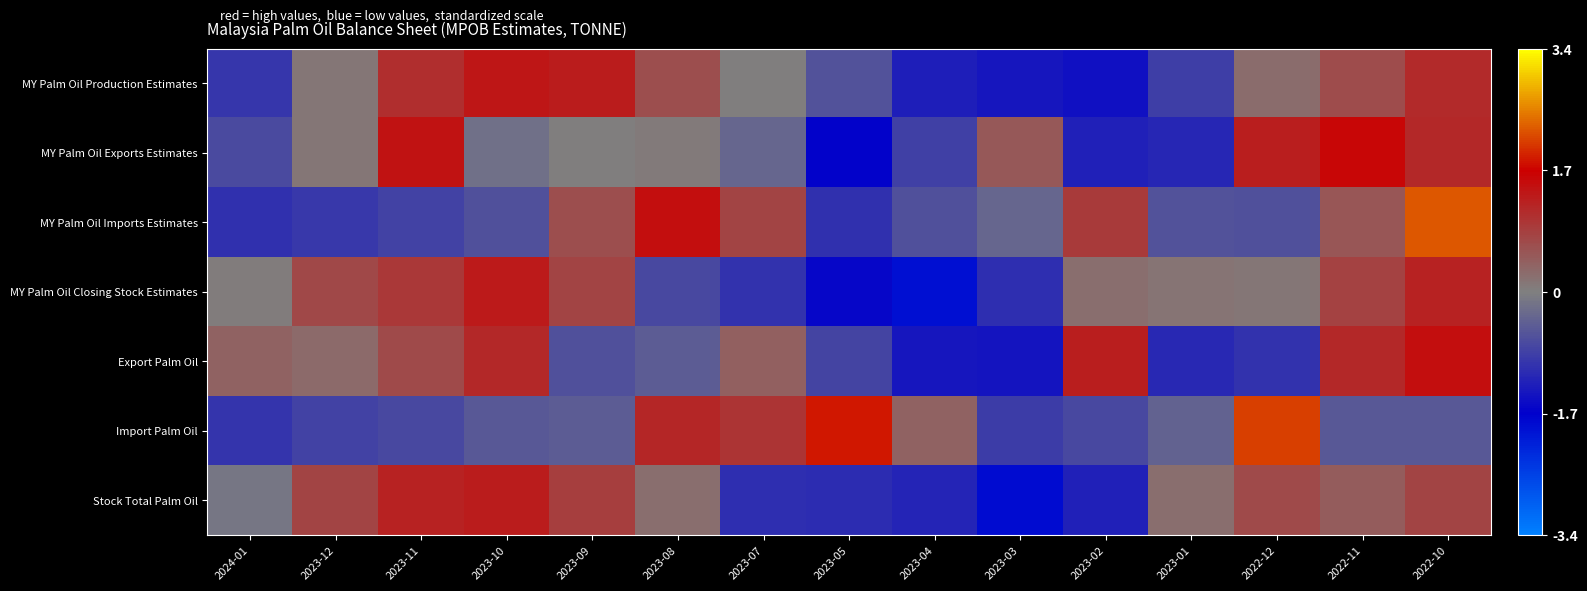

At which category is the sum across all series the highest?

2022-10